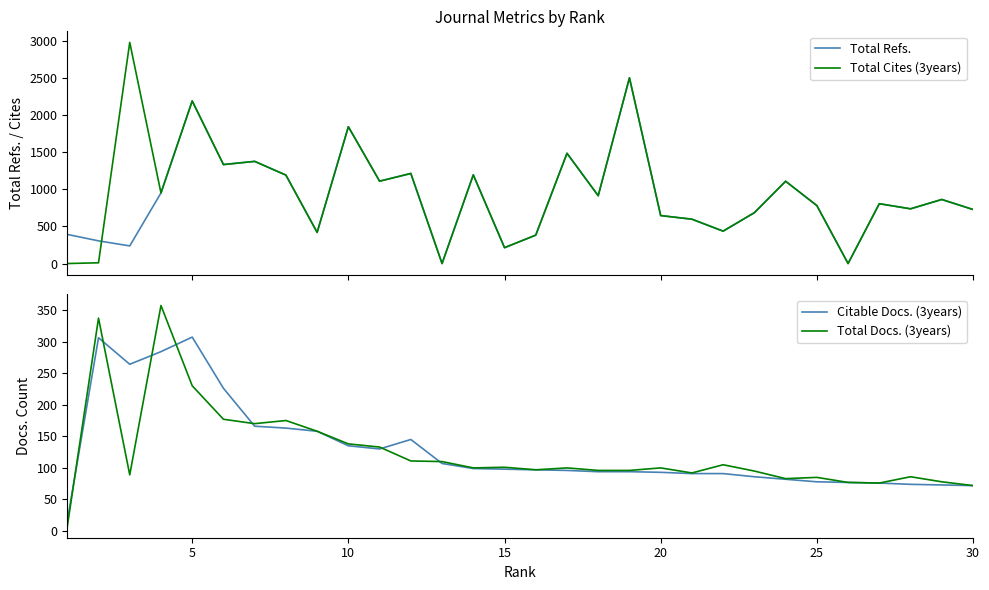

What is the maximum value for Total Docs. (3years)?

357